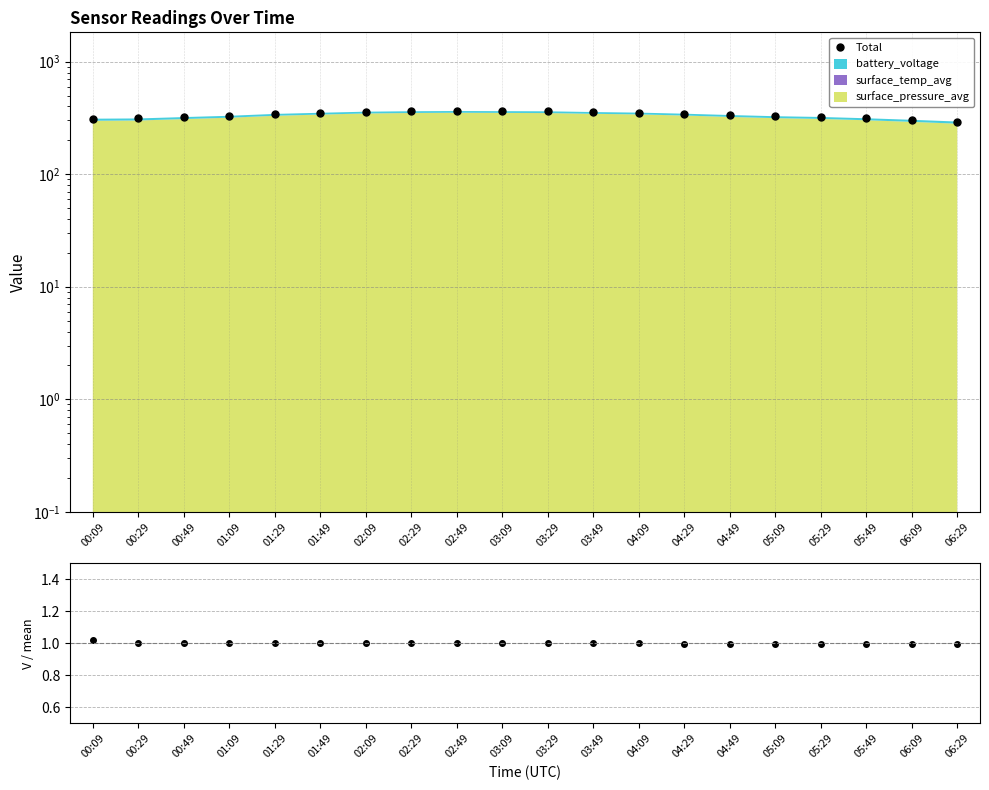

Does the chart have visible grid lines?

Yes